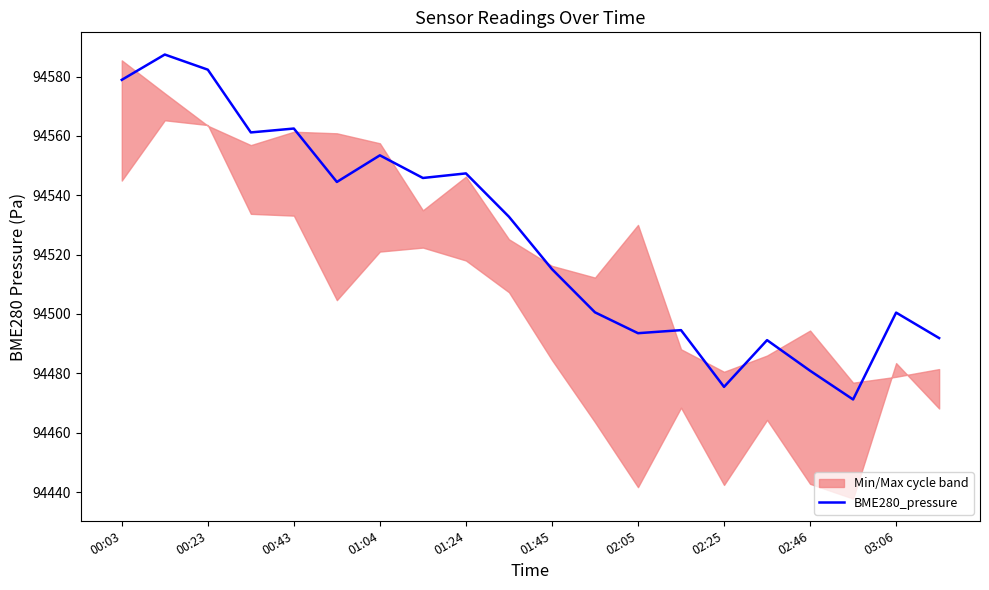

What value does the data have at 15?

94491.2